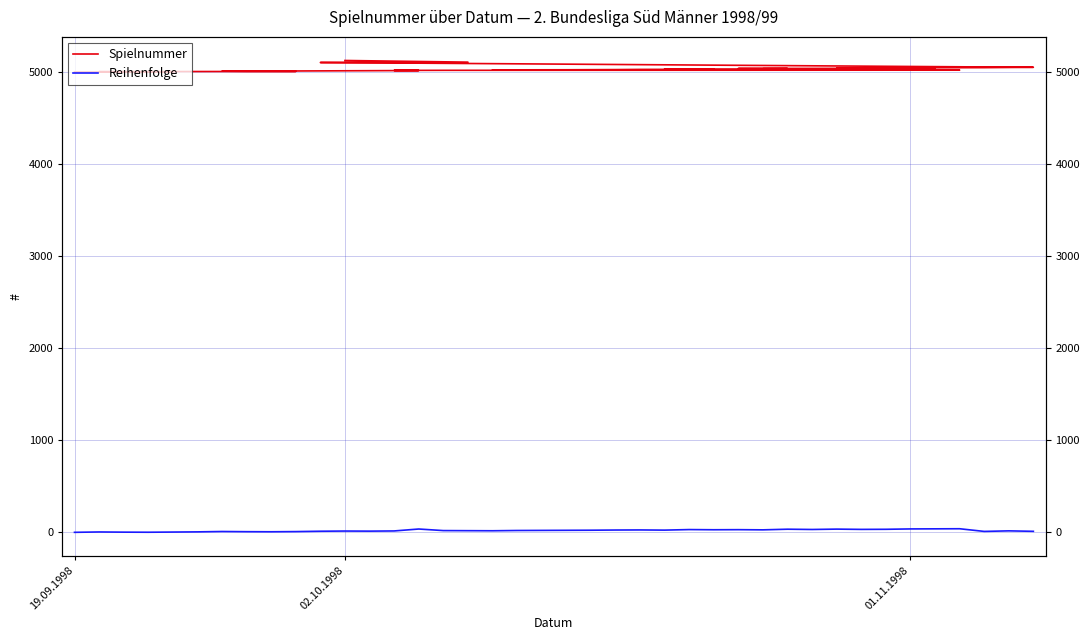

Reading right to left, transcribe all the data shown in this chart.

Spielnummer: 5128	5110	5106	5054	5052	5050	5048	5047	5045	5044	5043	5041	5040	5038	5036	5035	5034	5032	5031	5029	5028	5027	5026	5025	5024	5023	5021	5020	5019	5017	5013	5012	5010	5009	5008	5007	5006	5005	5004	5003
Reihenfolge: 11	16	10	39	38	37	33	32	35	31	34	27	29	28	30	24	26	25	23	22	21	20	17	18	19	36	15	13	14	12	8	6	7	9	5	3	1	2	4	0